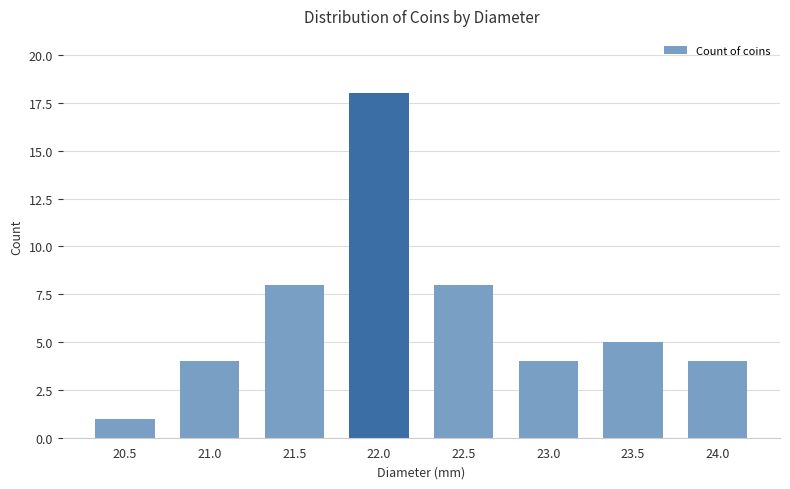

What is the greatest value displayed?

18